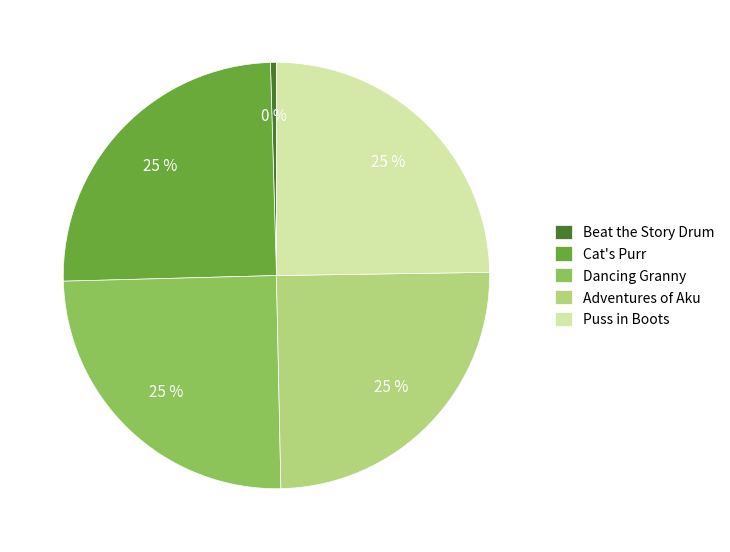

Approximately how many times larger is the value at Adventures of Aku compared to Beat the Story Drum?

55.0